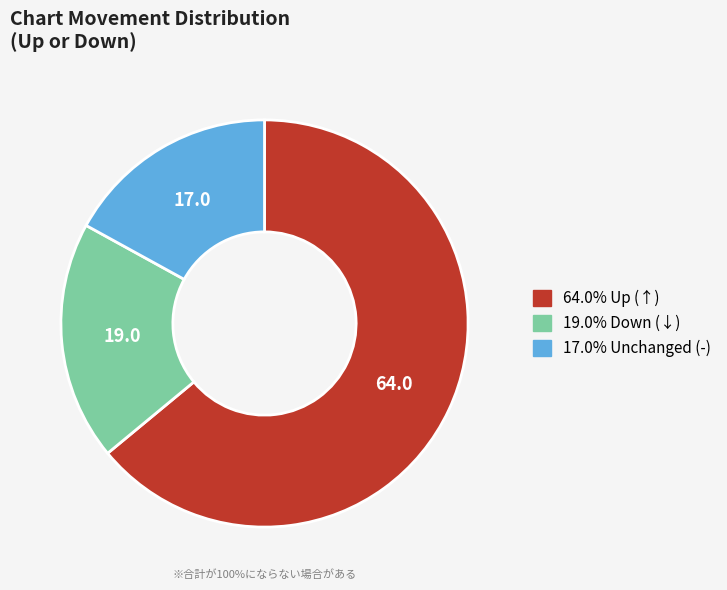

What percentage is NOT represented by up?

36.0%